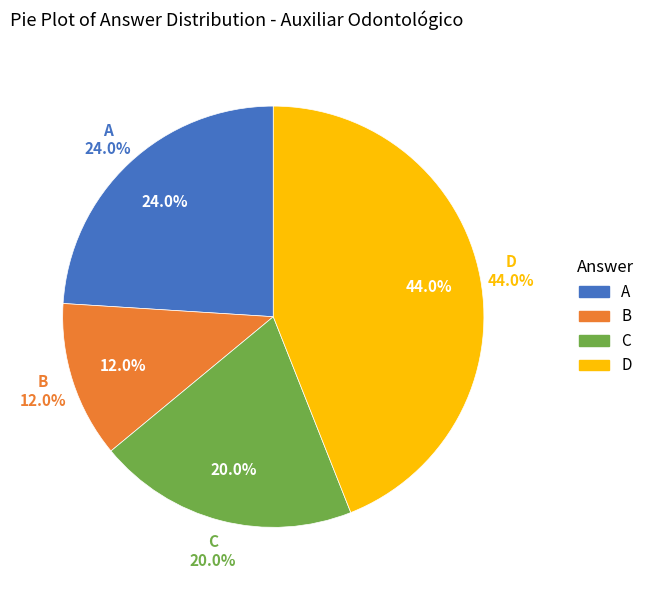

To the nearest percent, what is the combined percentage of Other and C?

32%